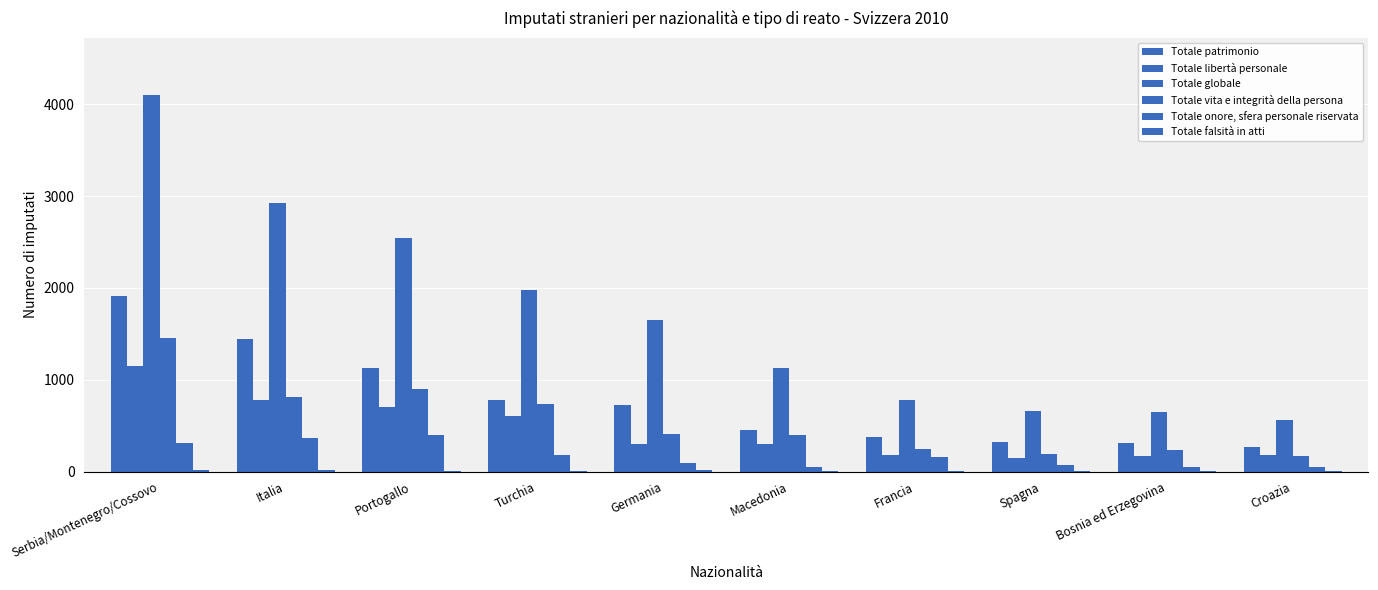

How many series are shown in this chart?

6